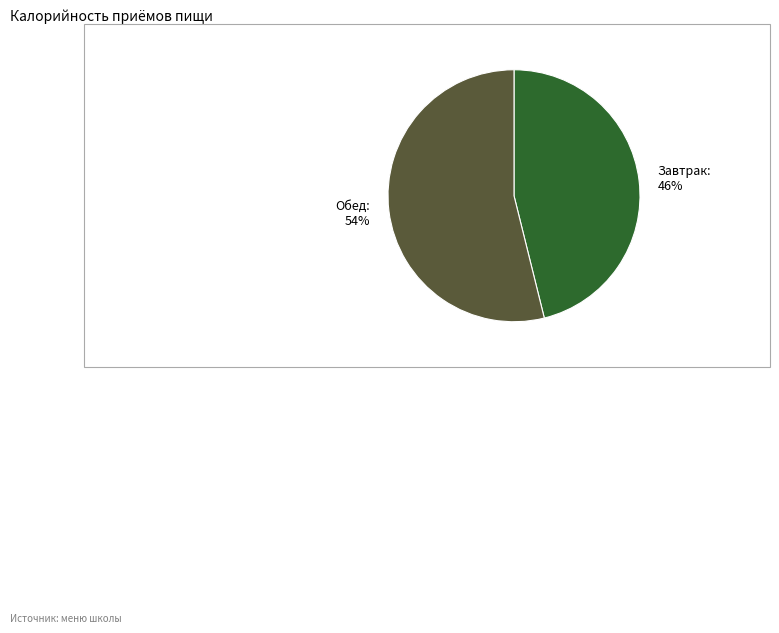

Between Завтрак and Обед, which is larger?

Обед